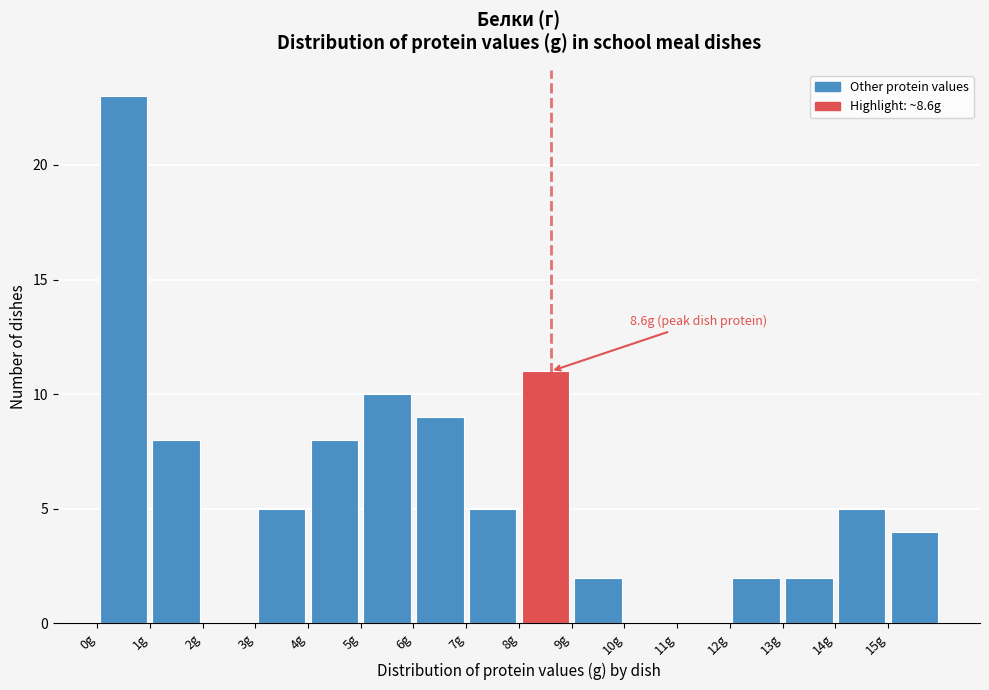

Over which range of the x-axis is the bar tallest?

0 to 1